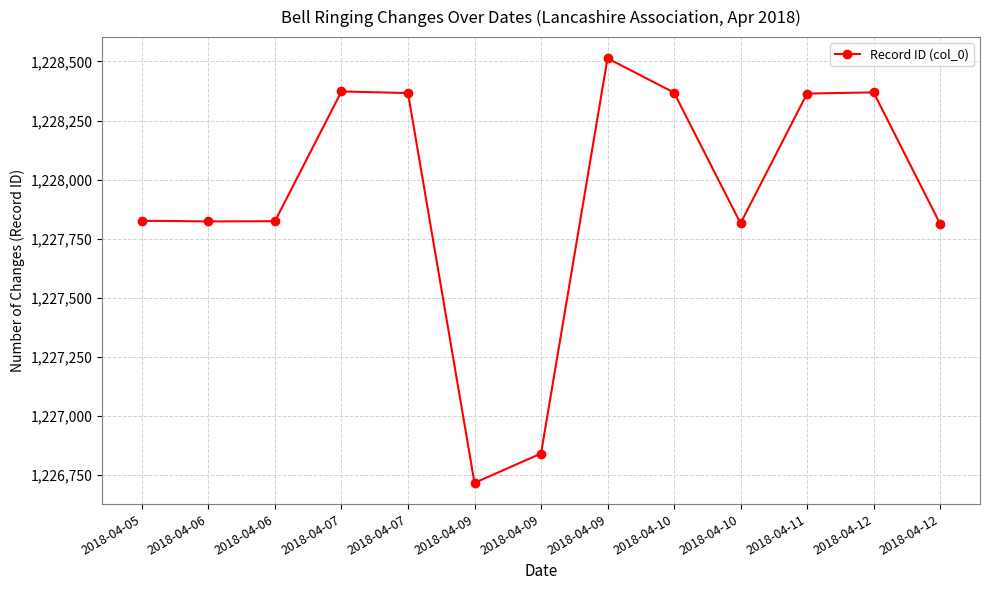

True or false: the data has more than 1 interior local peaks.

True